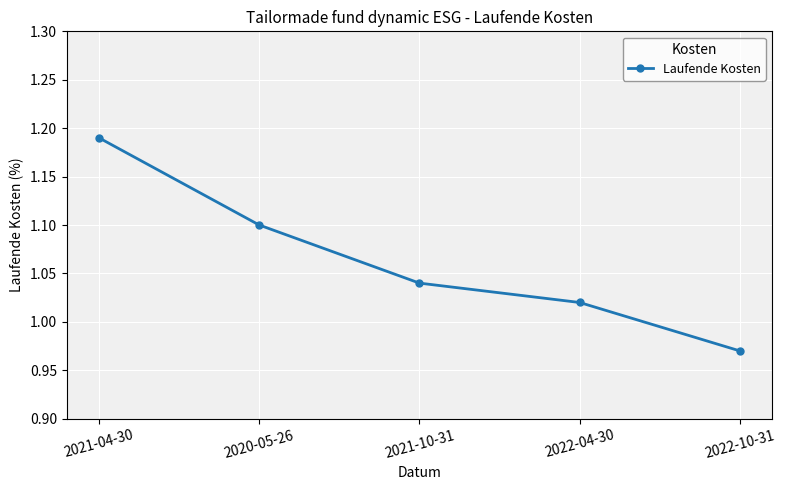

Which has a higher value, 2021-10-31 or 2022-10-31?

2021-10-31